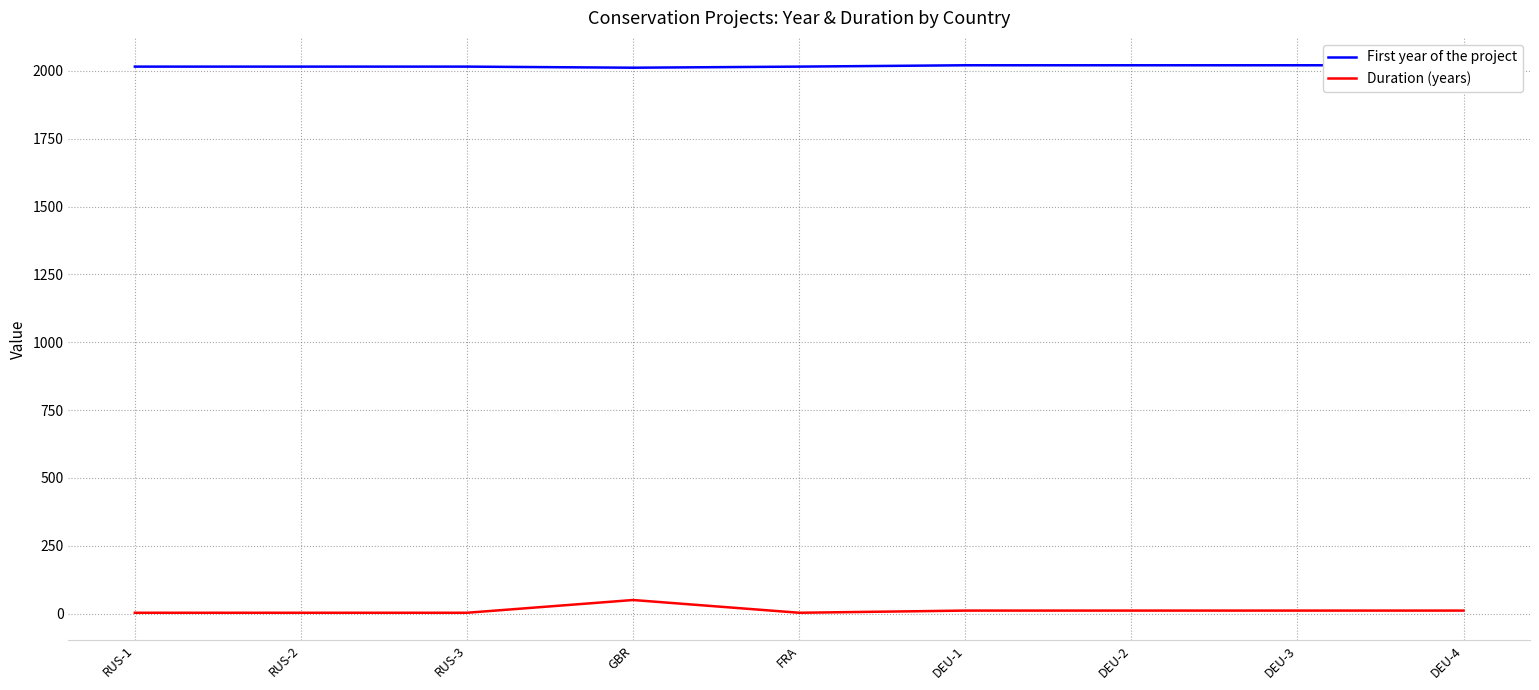

Which label corresponds to the largest value in the chart?

DEU-1